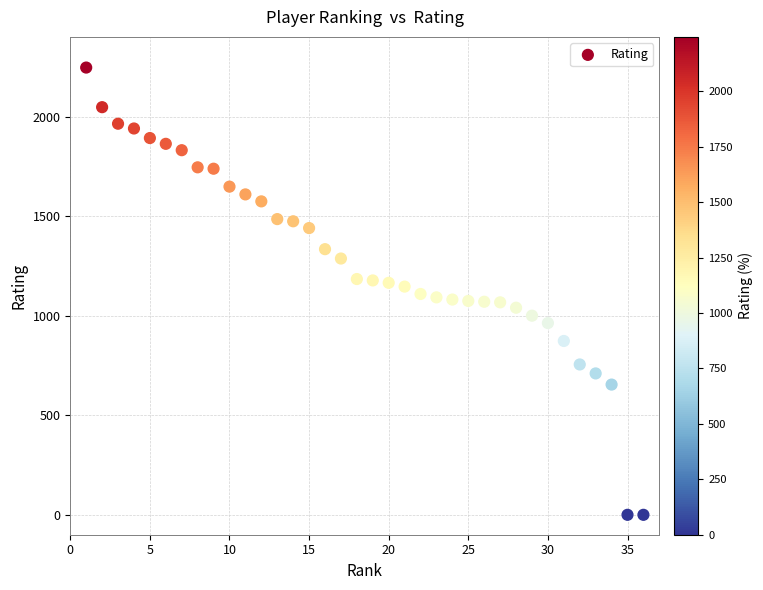

What is the range of X values (max minus min)?

35